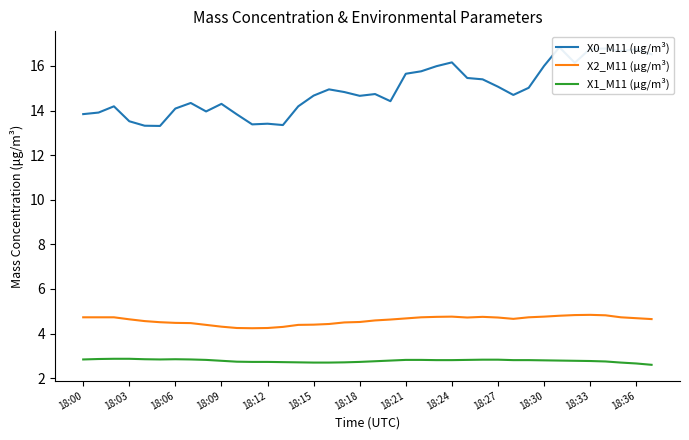

True or false: X2_M11 (μg/m³) and X1_M11 (μg/m³) intersect in this chart.

False